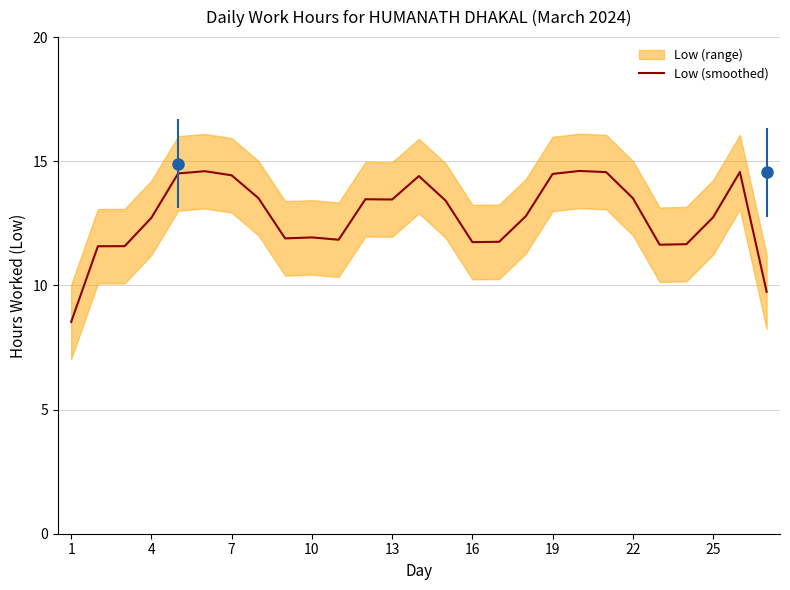

What is the minimum value for Low (smoothed)?

8.5